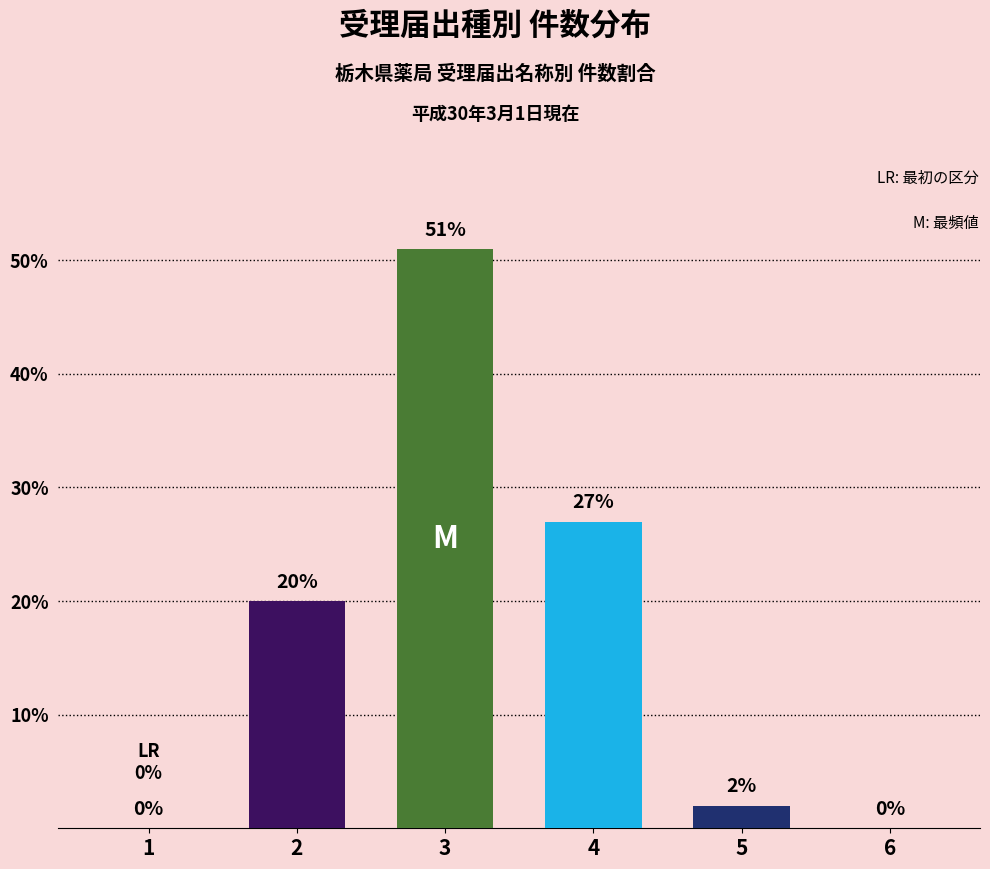

Which label corresponds to the largest value in the chart?

3